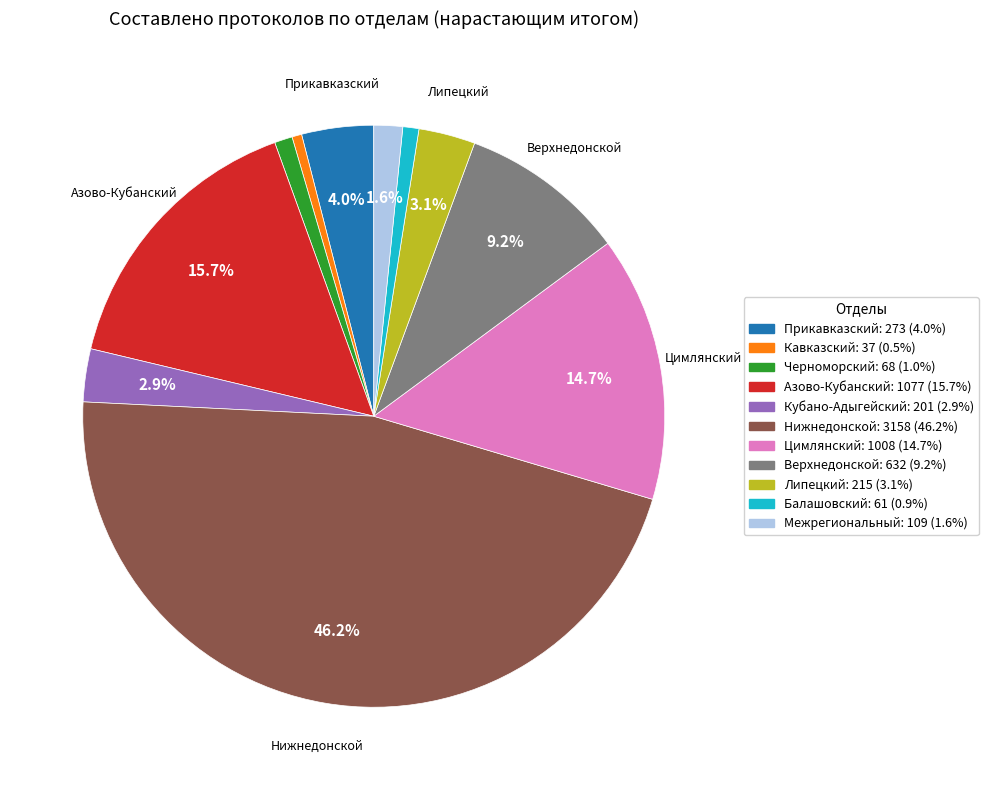

Is there any slice that represents more than half of the pie?

No